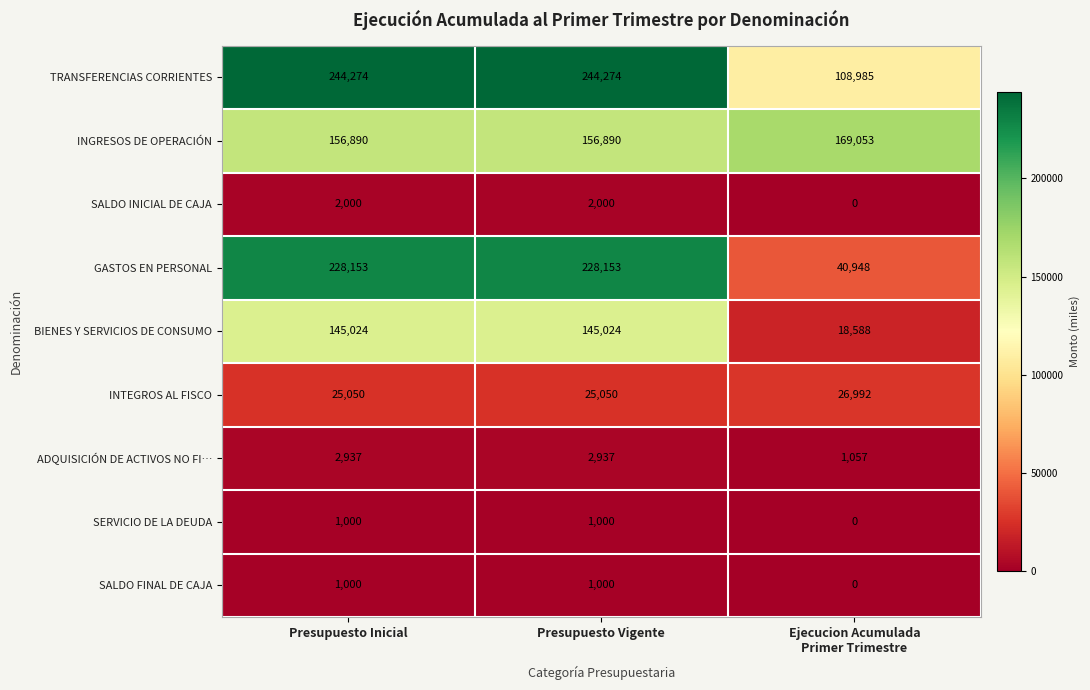

Which series has the largest total across all categories?

TRANSFERENCIAS CORRIENTES